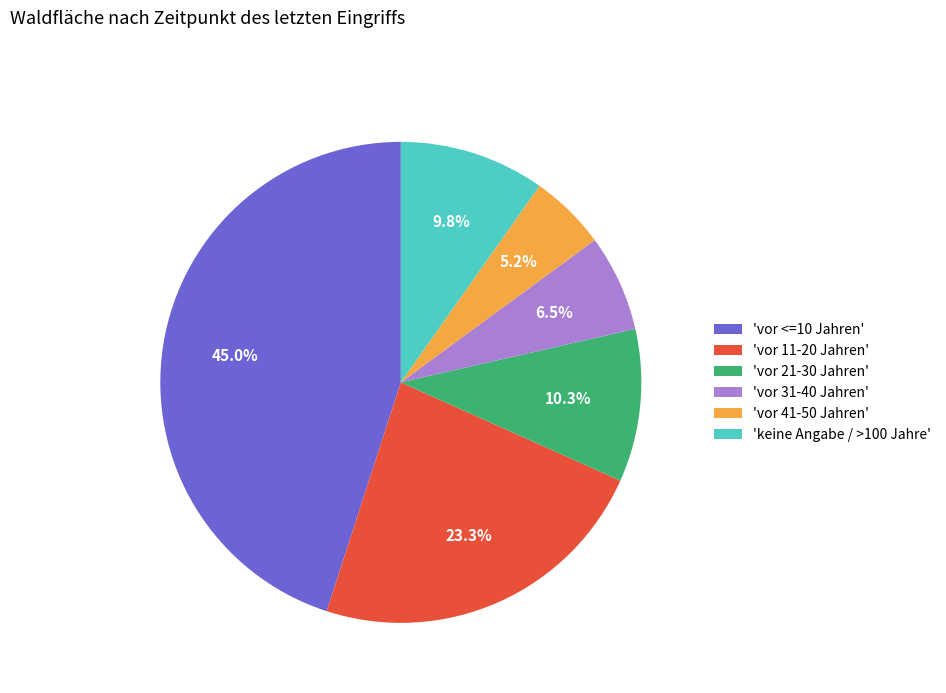

What is the ratio of the value at 'vor 41-50 Jahren' to the value at 'vor 31-40 Jahren'?

0.8